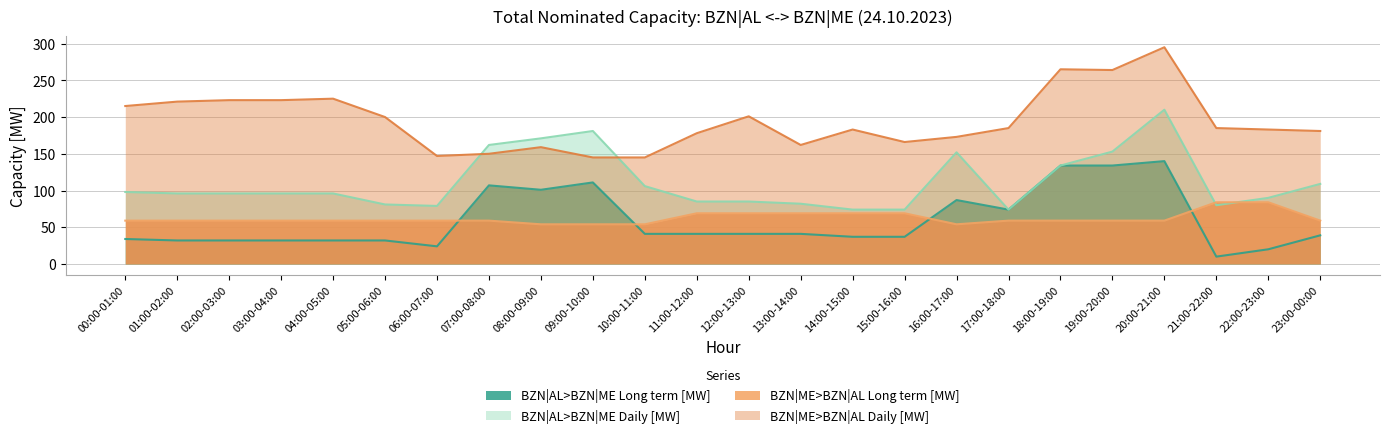

At 07:00-08:00, list the series in order from smallest to largest.

BZN|ME>BZN|AL Long term [MW], BZN|AL>BZN|ME Long term [MW], BZN|ME>BZN|AL Daily [MW], BZN|AL>BZN|ME Daily [MW]